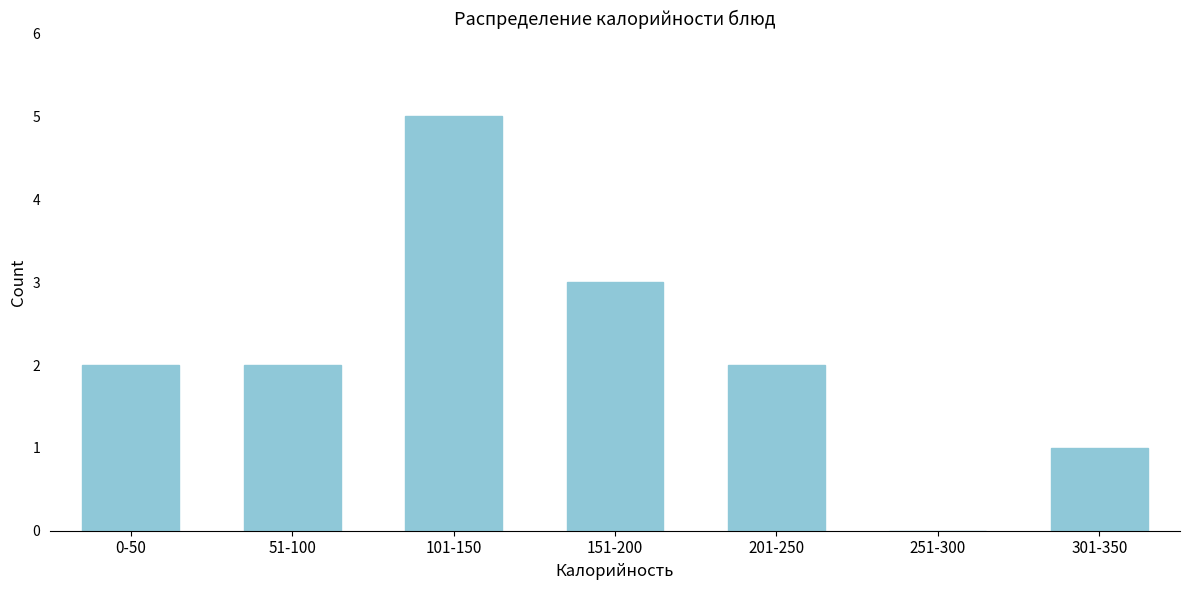

Reading right to left, transcribe all the data shown in this chart.

301-350=1	251-300=0	201-250=2	151-200=3	101-150=5	51-100=2	0-50=2